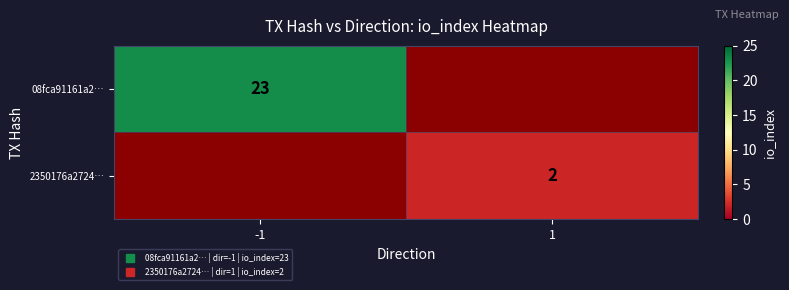

What is the spread (max minus min) of values at -1?

23